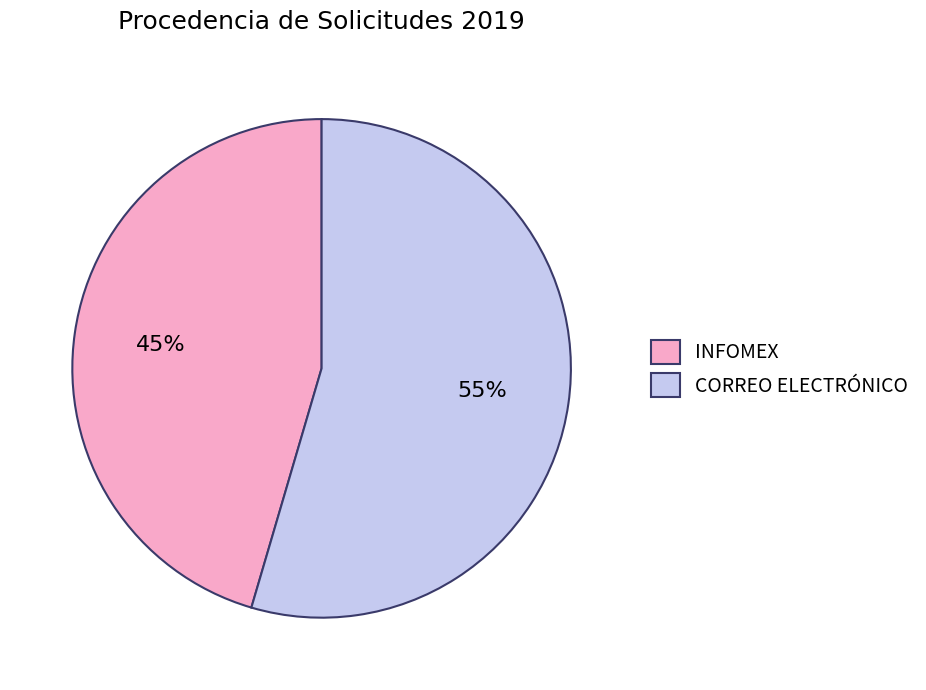

Combined, do CORREO ELECTRÓNICO and INFOMEX account for over 50%?

Yes